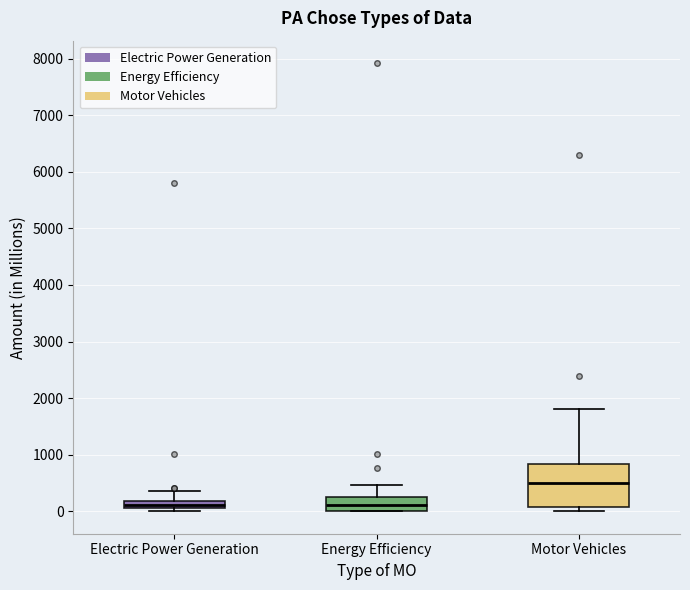

Where is the lower edge of the box for Motor Vehicles on the y-axis? The values are not printed on the chart, so give them approximately, as read against the axis.

100